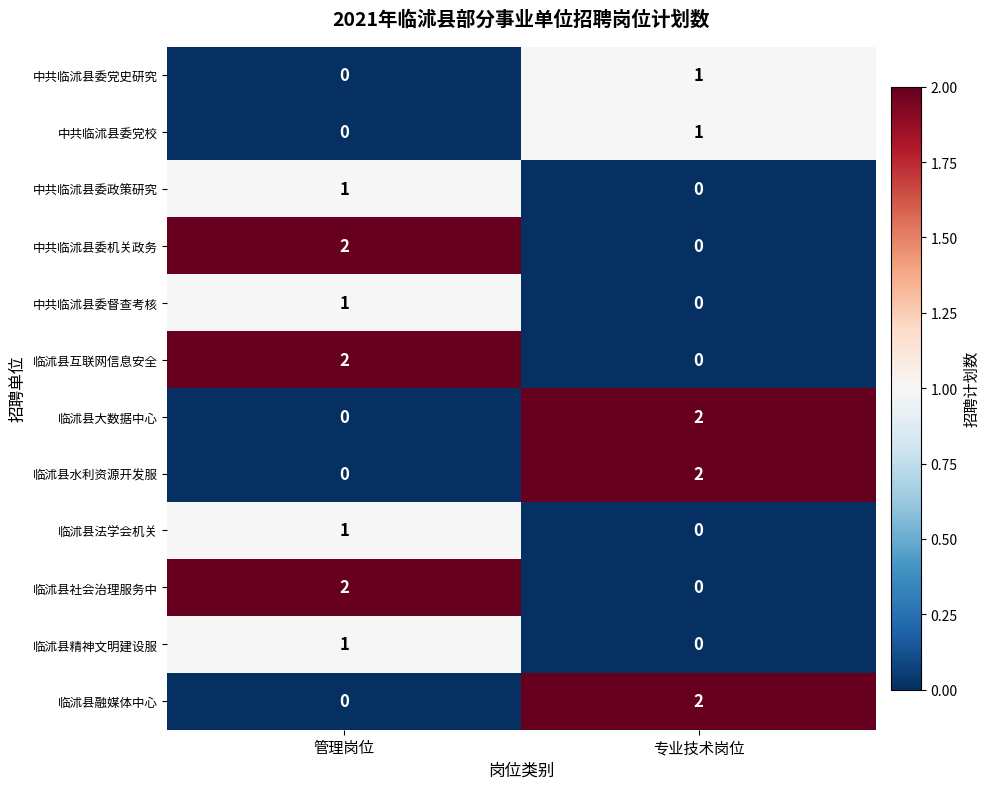

What is the difference between the highest and lowest values at 管理岗位?

2